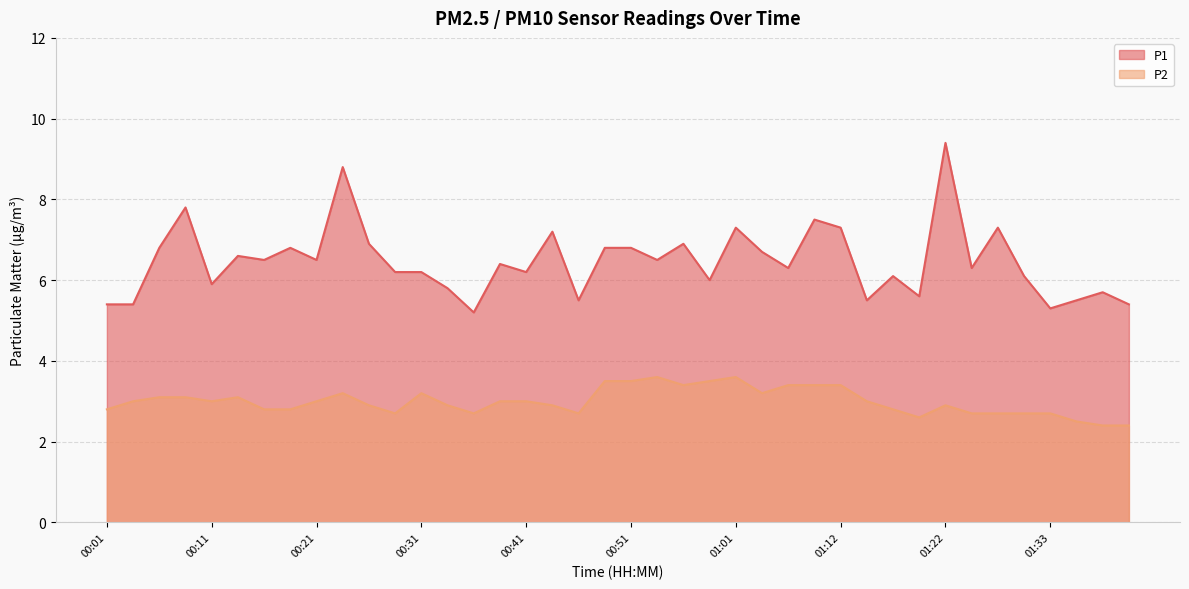

Is the value of P1 at 00:03 greater than the value of P2 at 00:11?

Yes